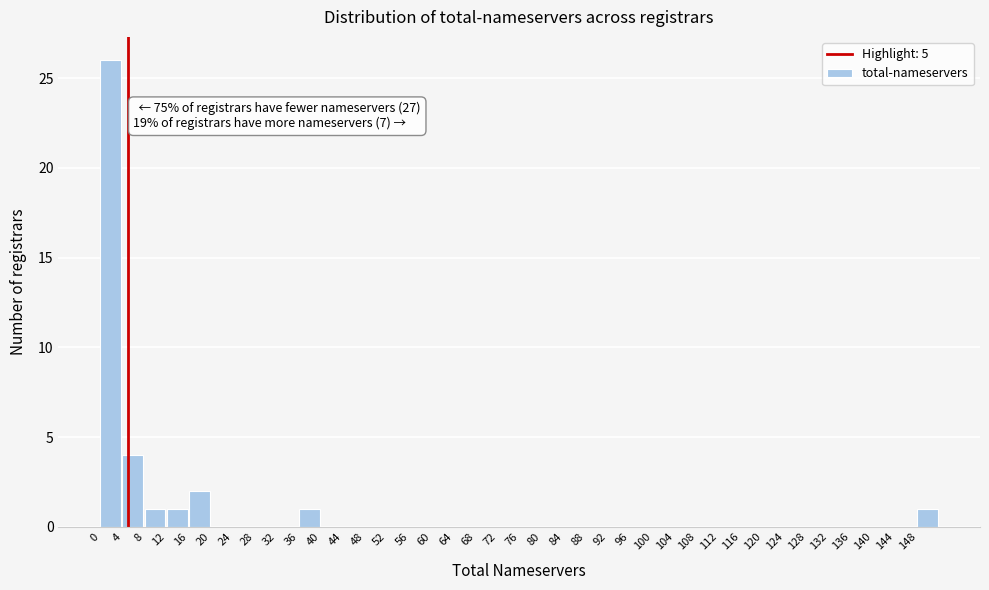

Over which range of the x-axis is the bar tallest?

0 to 4